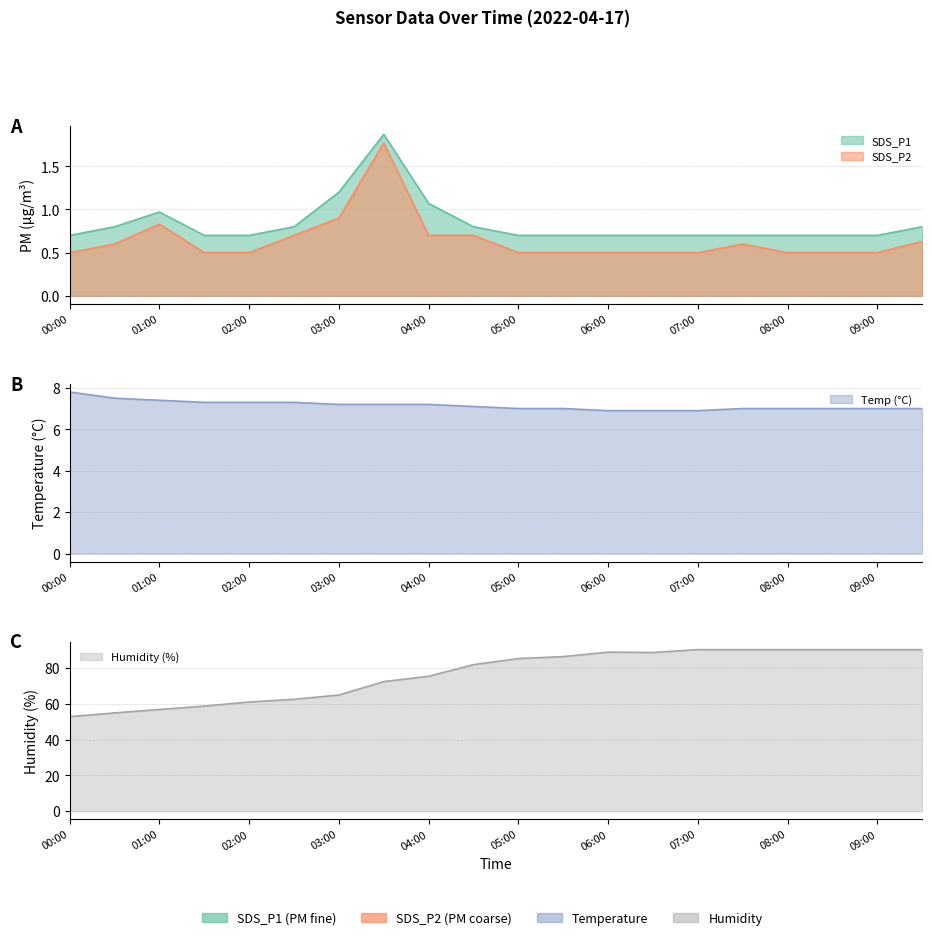

Is it true that Temp equals 7.5 at 00:30?

True